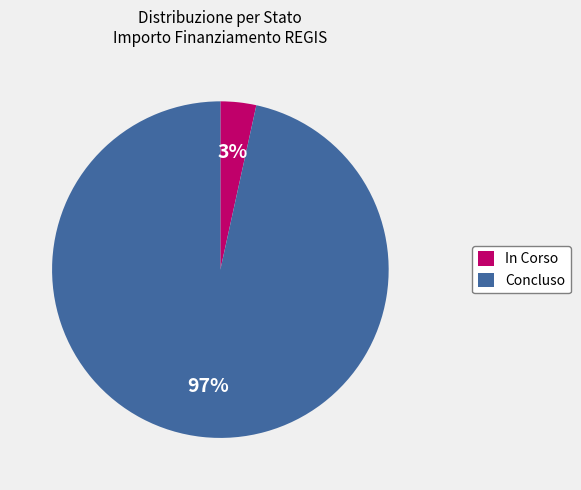

What percentage is the In Corso slice, to the nearest percent?

3%